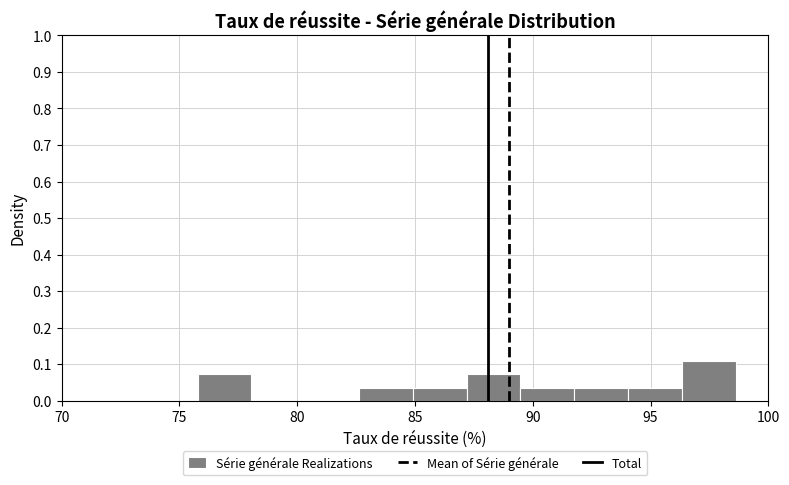

Reading left to right, transcribe this chart: for each bar, give the range it covers on the x-axis and its height. Neither the bar edges nor the heights are printed on the chart, so give them approximately, as read against the axes.

76.0 to 78.0: 0.07
78.0 to 80.5: 0
80.5 to 82.5: 0
82.5 to 85.0: 0.04
85.0 to 87.0: 0.04
87.0 to 89.5: 0.07
89.5 to 92.0: 0.04
92.0 to 94.0: 0.04
94.0 to 96.5: 0.04
96.5 to 98.5: 0.11